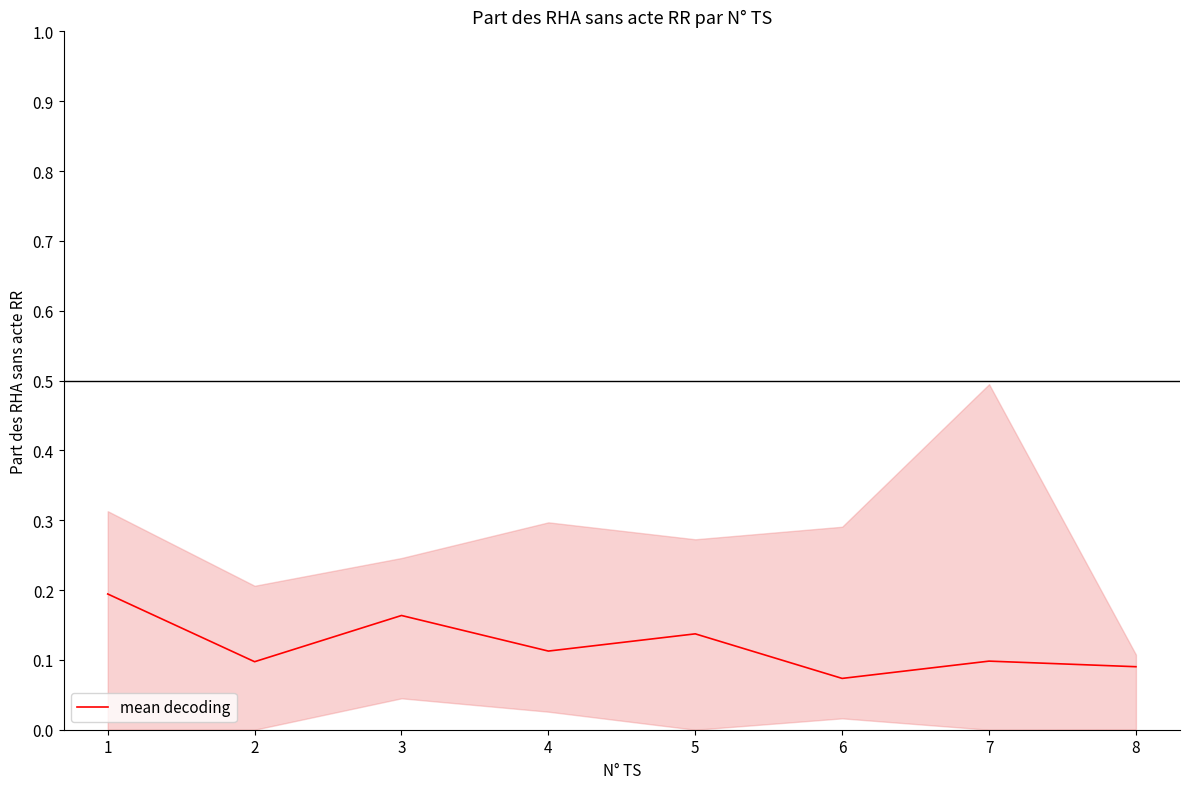

Reading left to right, list all the values displayed in this chart.

1=0.2	2=0.1	3=0.2	4=0.1	5=0.1	6=0.1	7=0.1	8=0.1